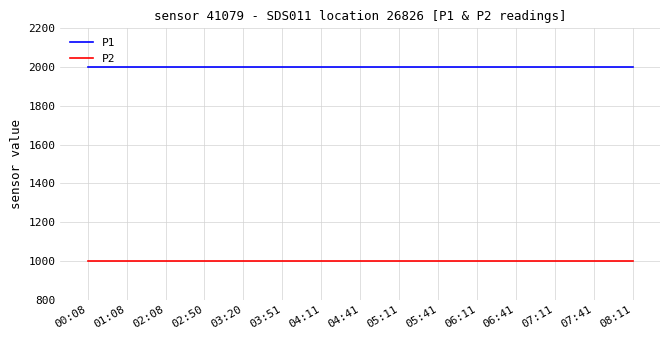

True or false: P1 and P2 intersect in this chart.

False